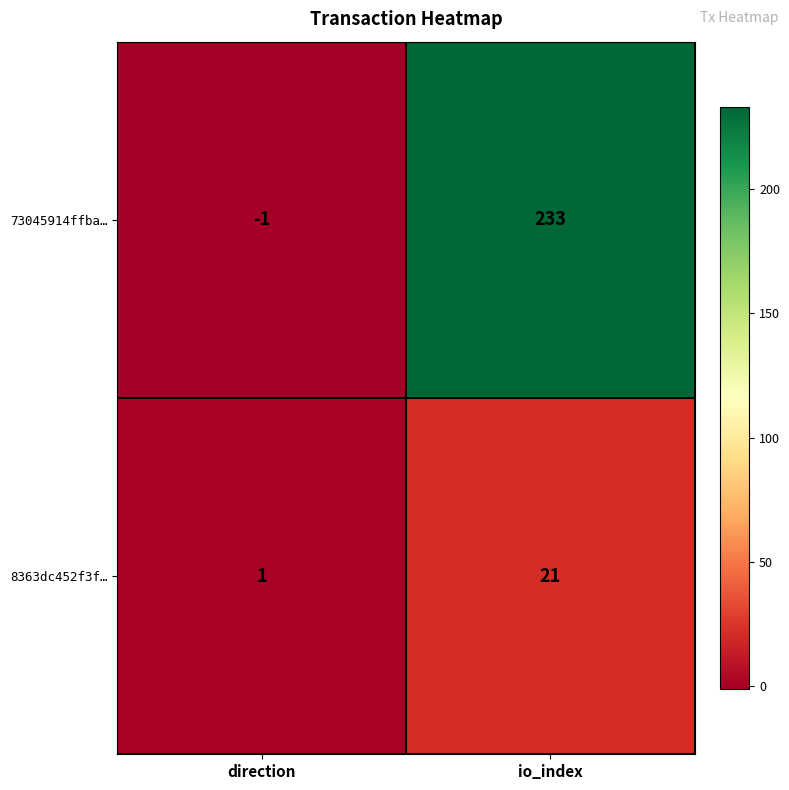

How many categories are shown in the chart?

2